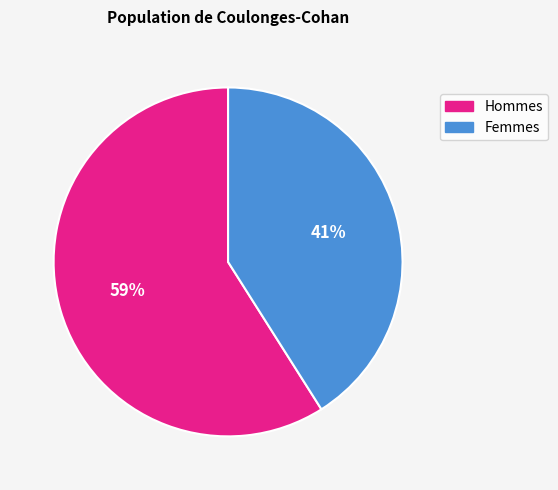

To the nearest percent, what percentage of the pie is Femmes?

41%